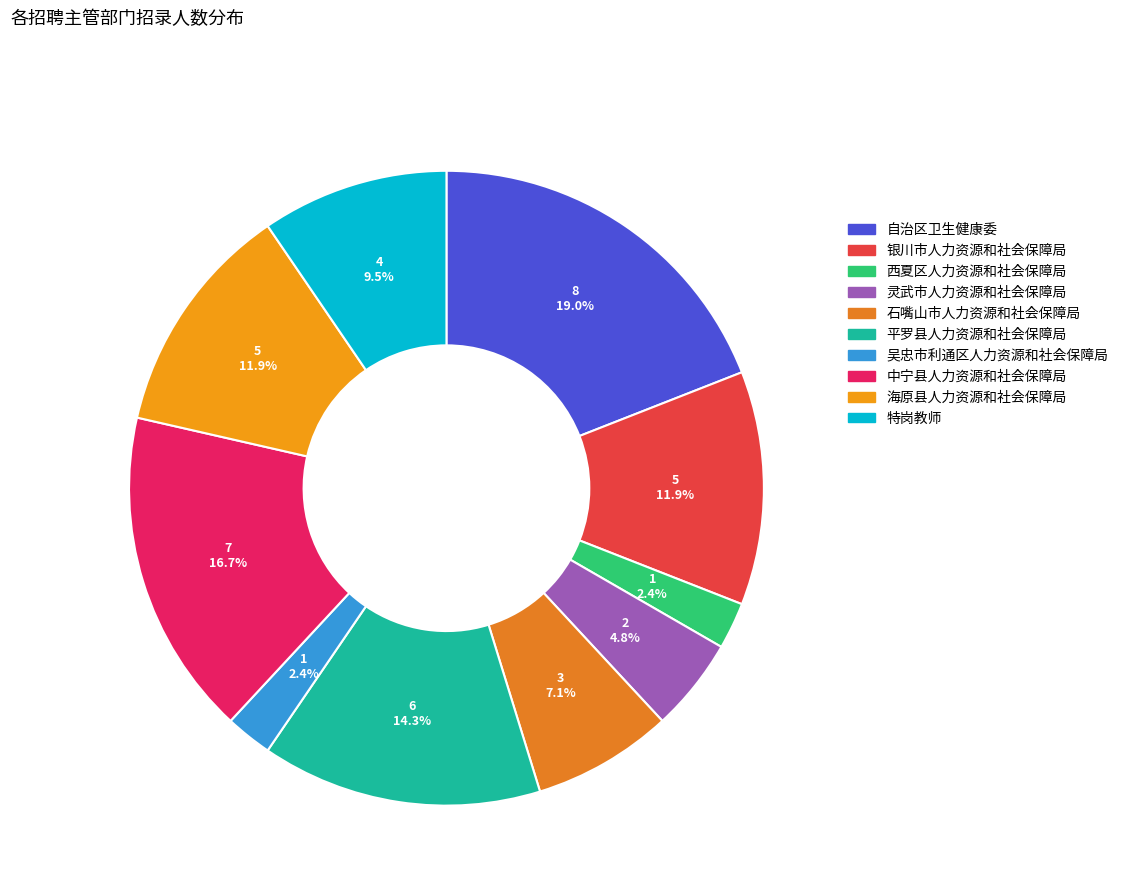

What is the total percentage of 海原县人力资源和社会保障局 and 特岗教师?

21.4%